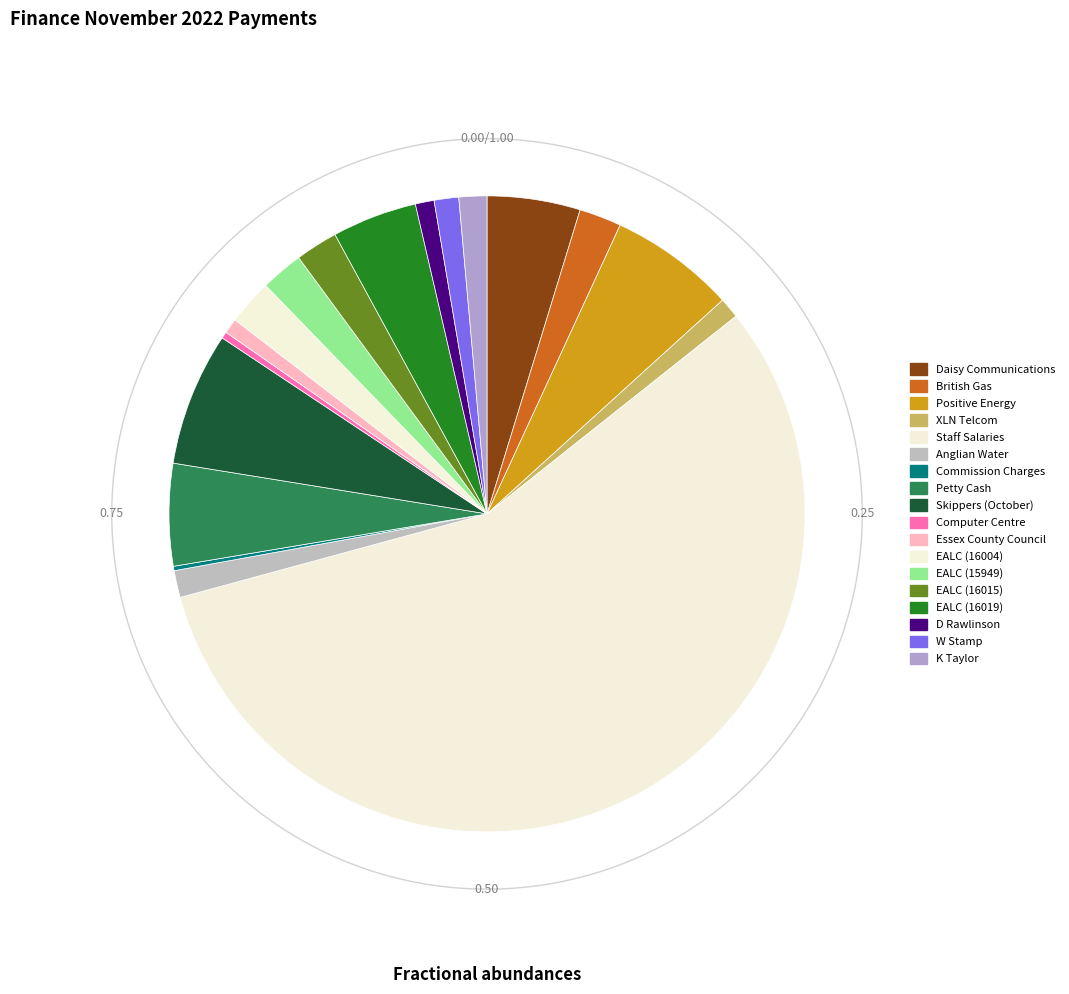

Rank the categories by value from highest to lowest.

Staff Salaries, Skippers (October), Positive Energy, Petty Cash, Daisy Communications, EALC (16019), EALC (16004), EALC (15949), EALC (16015), British Gas, K Taylor, Anglian Water, W Stamp, XLN Telcom, D Rawlinson, Essex County Council, Computer Centre, Commission Charges